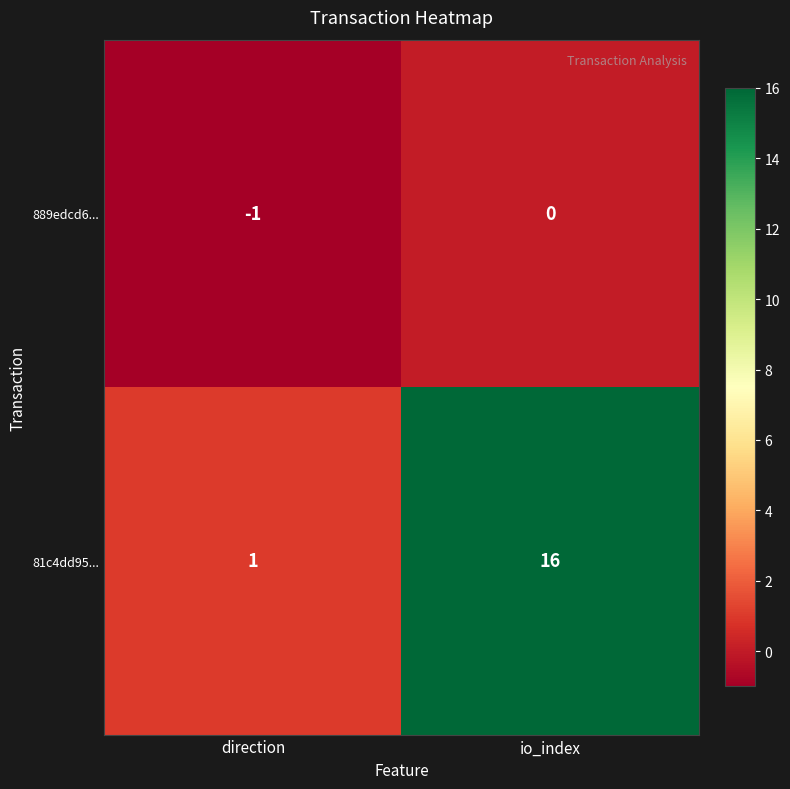

Count the number of data series in this chart.

2